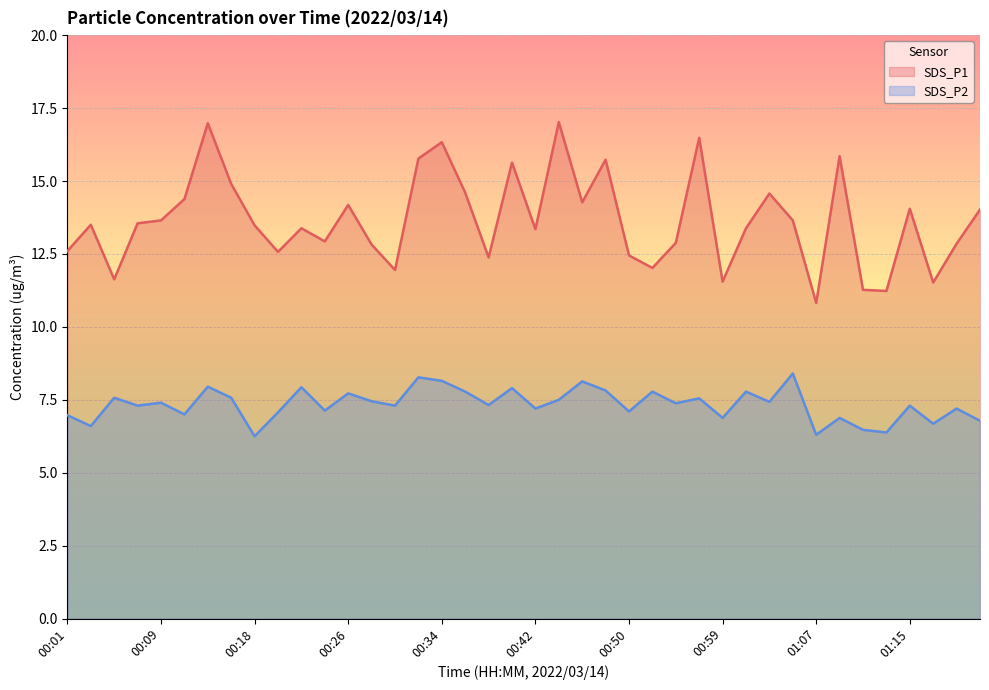

List the series in order of their overall mean, highest first.

SDS_P1, SDS_P2